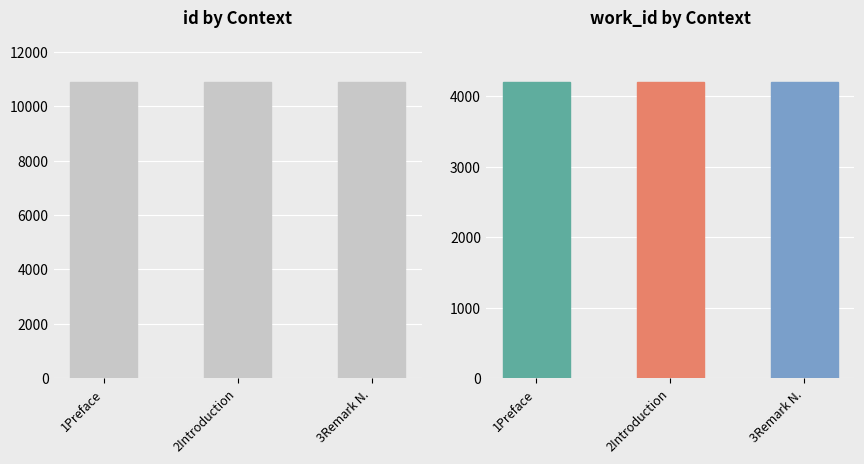

What position from the right is Preface?

3